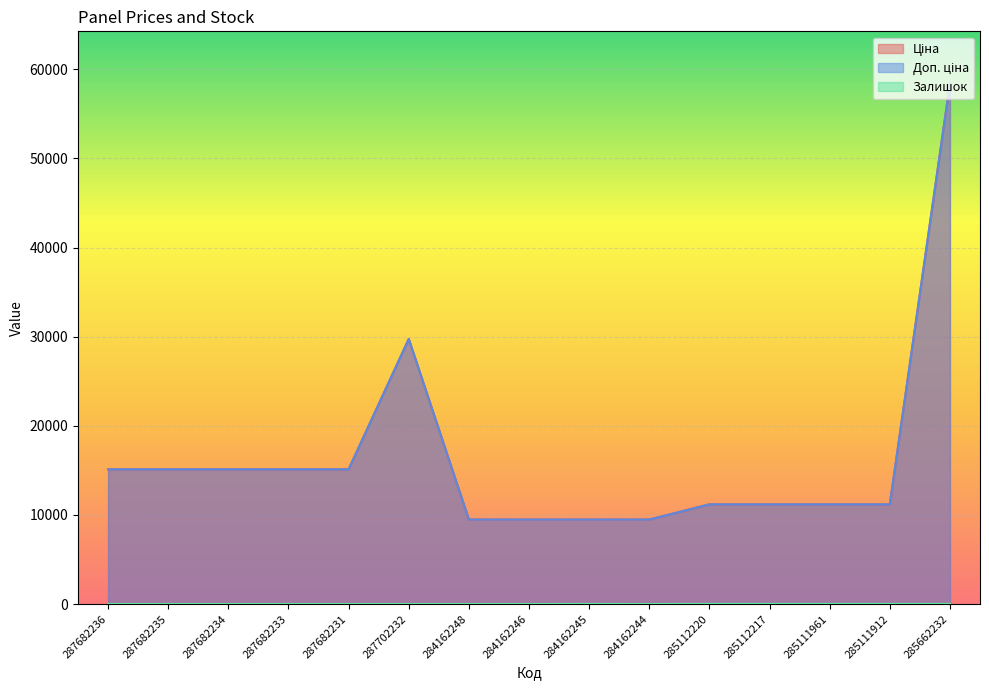

True or false: Доп. ціна and Залишок intersect in this chart.

False